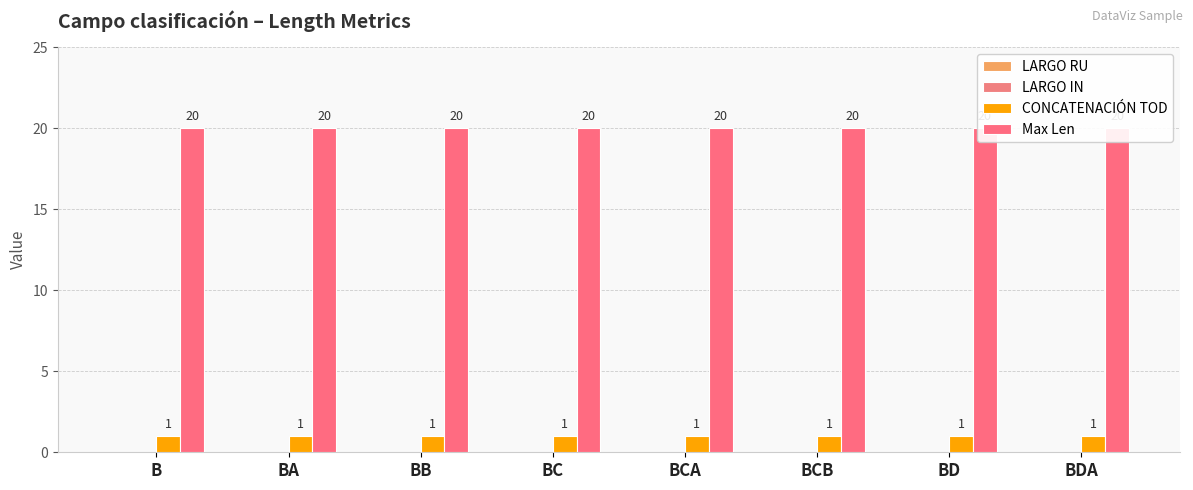

What are all the series names shown in the legend?

LARGO RU, LARGO IN, CONCATENACIÓN TOD, Max Len